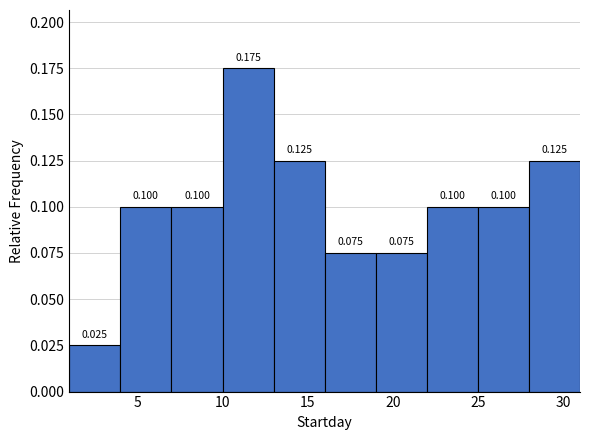

Reading left to right, transcribe this chart: for each bar, give the range it covers on the x-axis and its height.

1 to 4: 0.025
4 to 7: 0.100
7 to 10: 0.100
10 to 13: 0.175
13 to 16: 0.125
16 to 19: 0.075
19 to 22: 0.075
22 to 25: 0.100
25 to 28: 0.100
28 to 31: 0.125